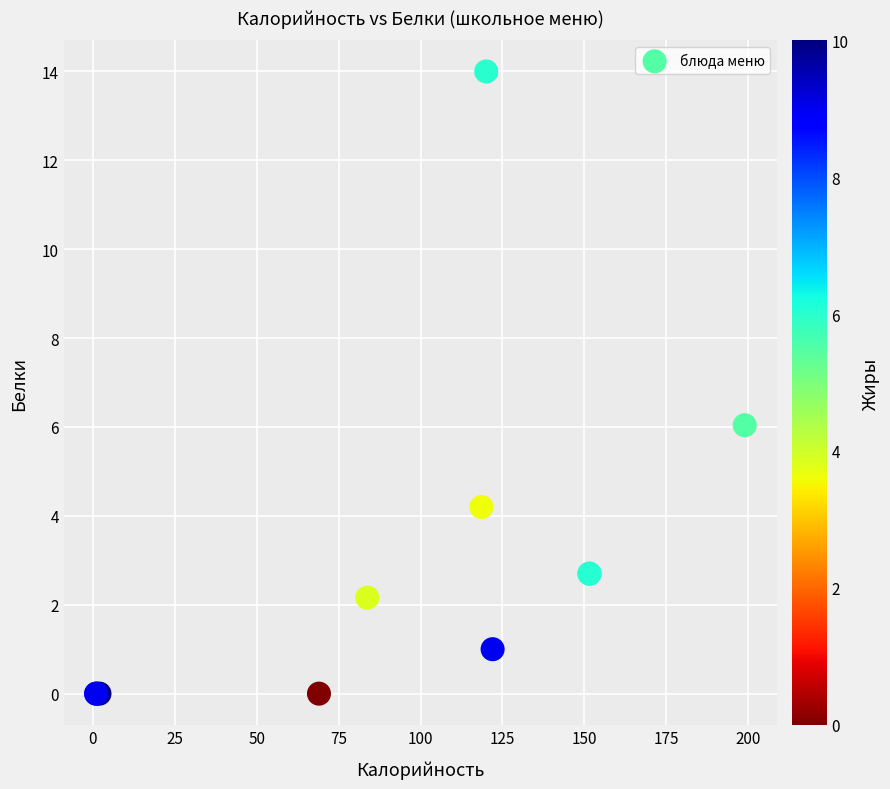

What Y value in the scatter plot is closest to 7?

6.0